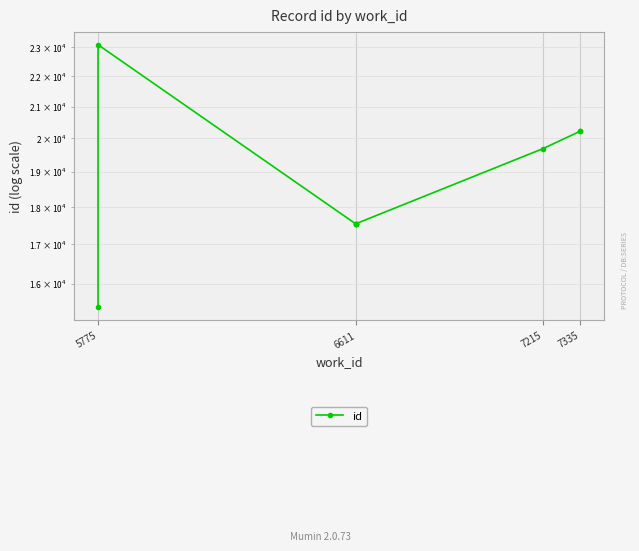

Reading left to right, transcribe all the data shown in this chart.

15431	23094	17529	17540	17541	17547	19686	20217	20222